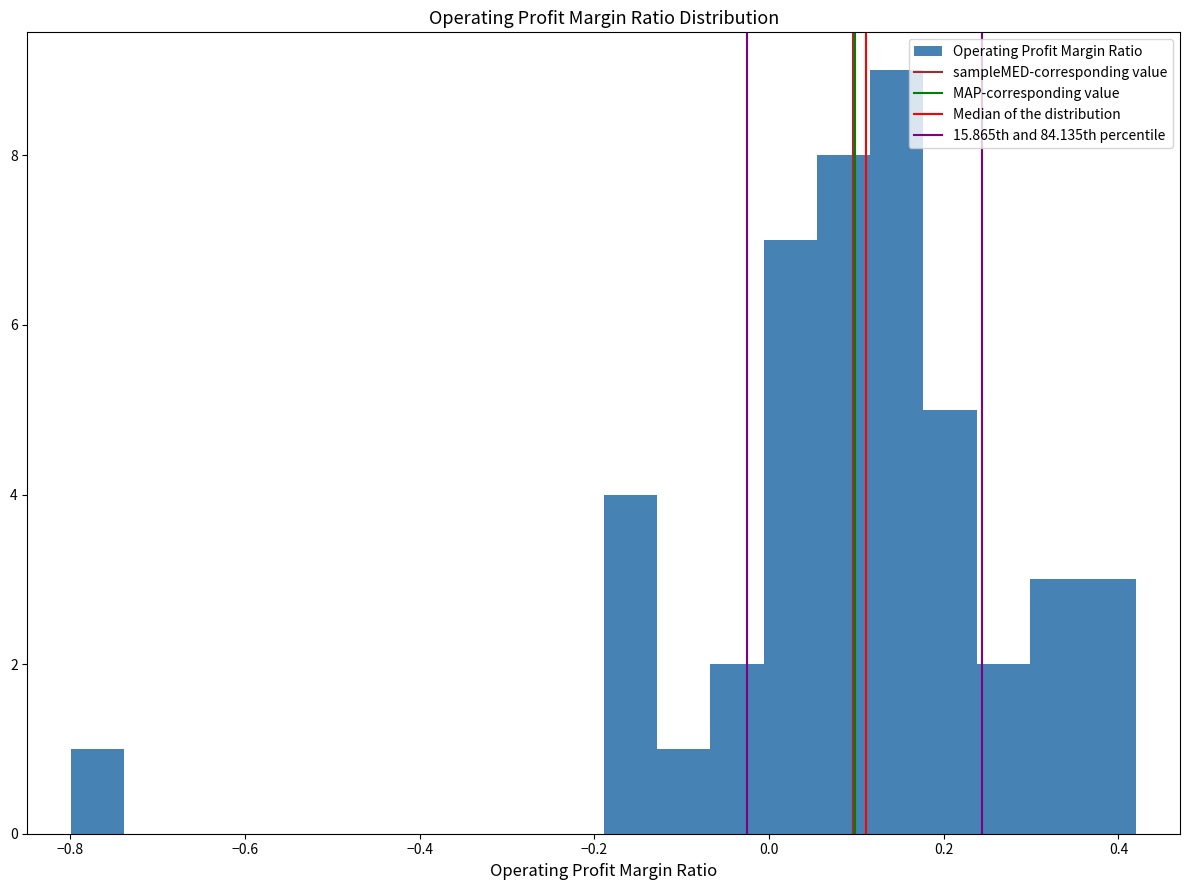

Read against the x-axis, roughly where is the centre of the tallest bar?

0.14